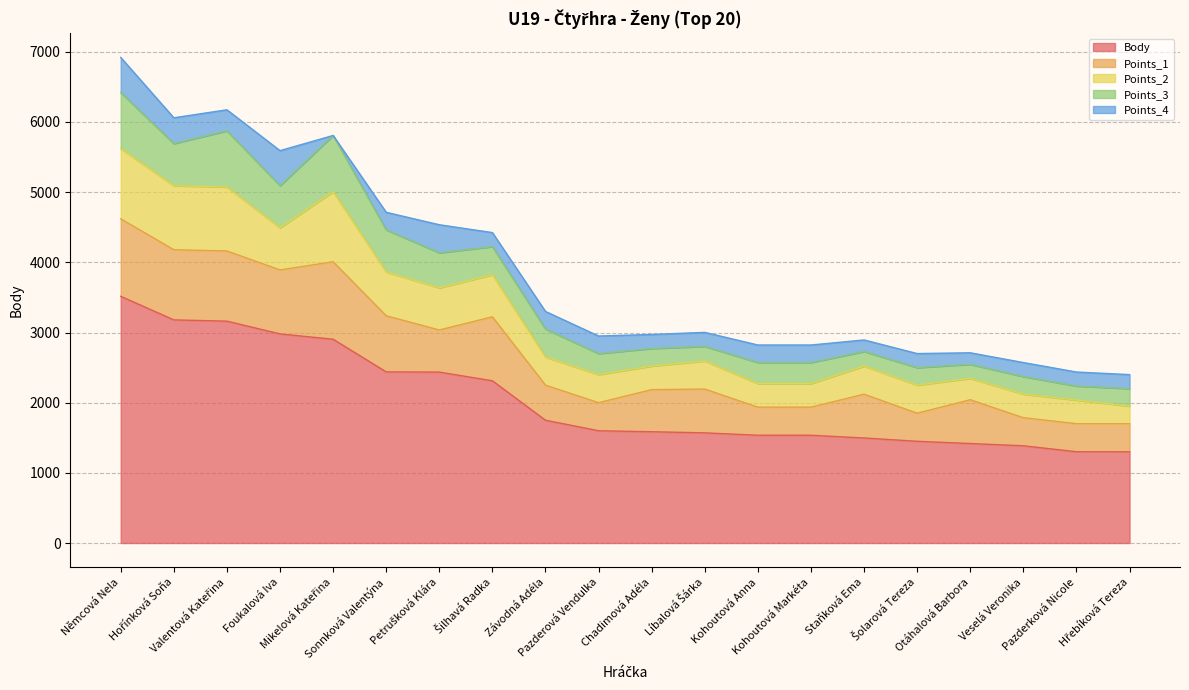

Reading right to left, what are all the values shown in this chart?

Body: 1300	1301	1386	1418	1450	1497	1536	1536	1570	1586	1600	1750	2312	2436	2439	2904	2980	3162	3180	3516
Points_1: 400	400	400	624	400	624	400	400	624	600	400	500	912	600	800	1104	912	1000	1000	1104
Points_2: 250	336	336	304	400	400	336	336	400	336	400	400	600	600	624	1000	600	912	912	1000
Points_3: 250	200	250	200	250	208	300	300	208	250	300	400	400	500	600	800	600	800	600	800
Points_4: 200	200	200	165	200	165	250	250	200	200	250	250	200	400	250	0	500	300	368	500